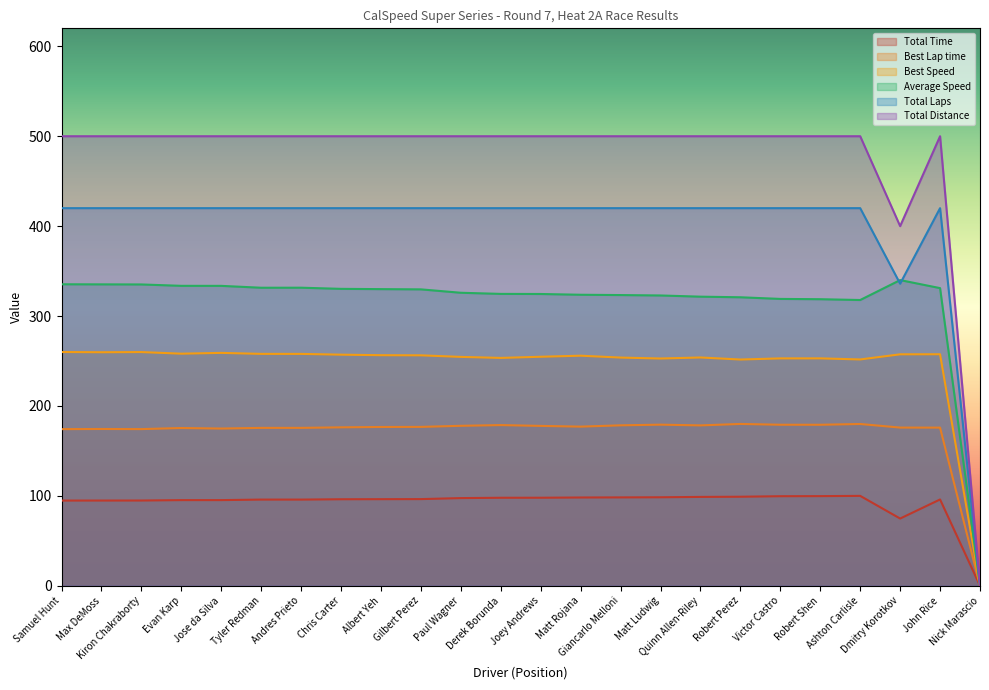

At which category is the sum across all series the highest?

Samuel Hunt